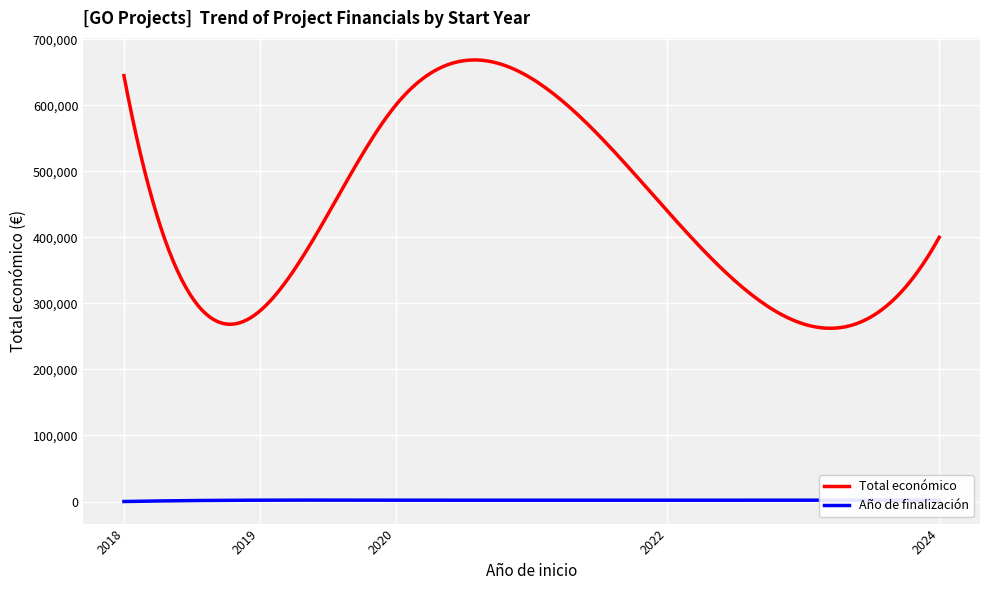

Rank the series by their average value, from lowest to highest.

Año de finalización, Total económico